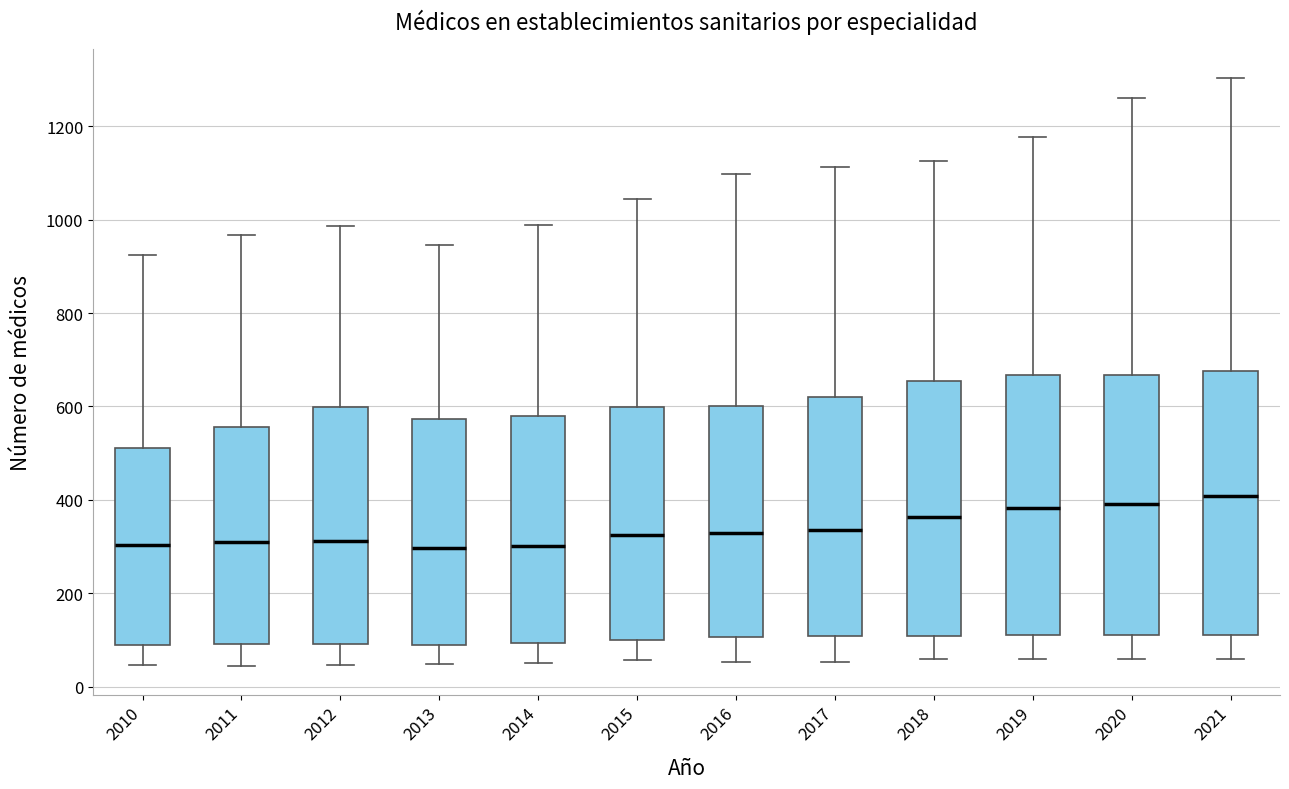

Reading left to right, transcribe this box plot: for each box, give where its median line is, the range the box spans, and where its two whiskers end, as read against the y-axis. The values are not printed on the chart, so give them approximately, as read against the axis.

2010: median 300, box 80 to 520, whiskers 40 to 920
2011: median 300, box 100 to 560, whiskers 40 to 960
2012: median 320, box 100 to 600, whiskers 40 to 980
2013: median 300, box 80 to 580, whiskers 40 to 940
2014: median 300, box 100 to 580, whiskers 60 to 980
2015: median 320, box 100 to 600, whiskers 60 to 1040
2016: median 320, box 100 to 600, whiskers 60 to 1100
2017: median 340, box 100 to 620, whiskers 60 to 1120
2018: median 360, box 100 to 660, whiskers 60 to 1120
2019: median 380, box 120 to 660, whiskers 60 to 1180
2020: median 400, box 120 to 660, whiskers 60 to 1260
2021: median 400, box 120 to 680, whiskers 60 to 1300